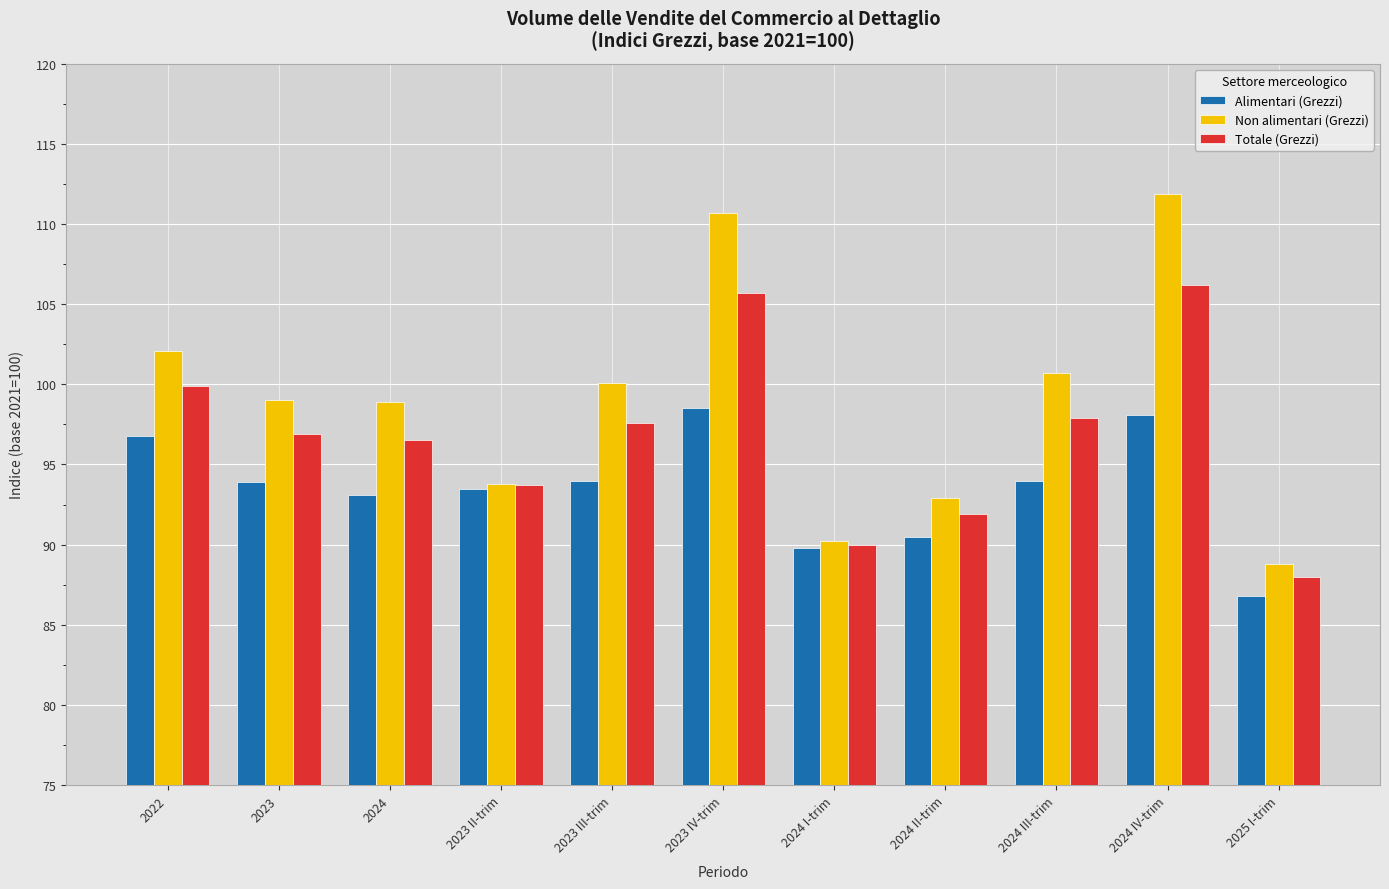

What is the spread (max minus min) of values at 2024 IV-trim?

13.8